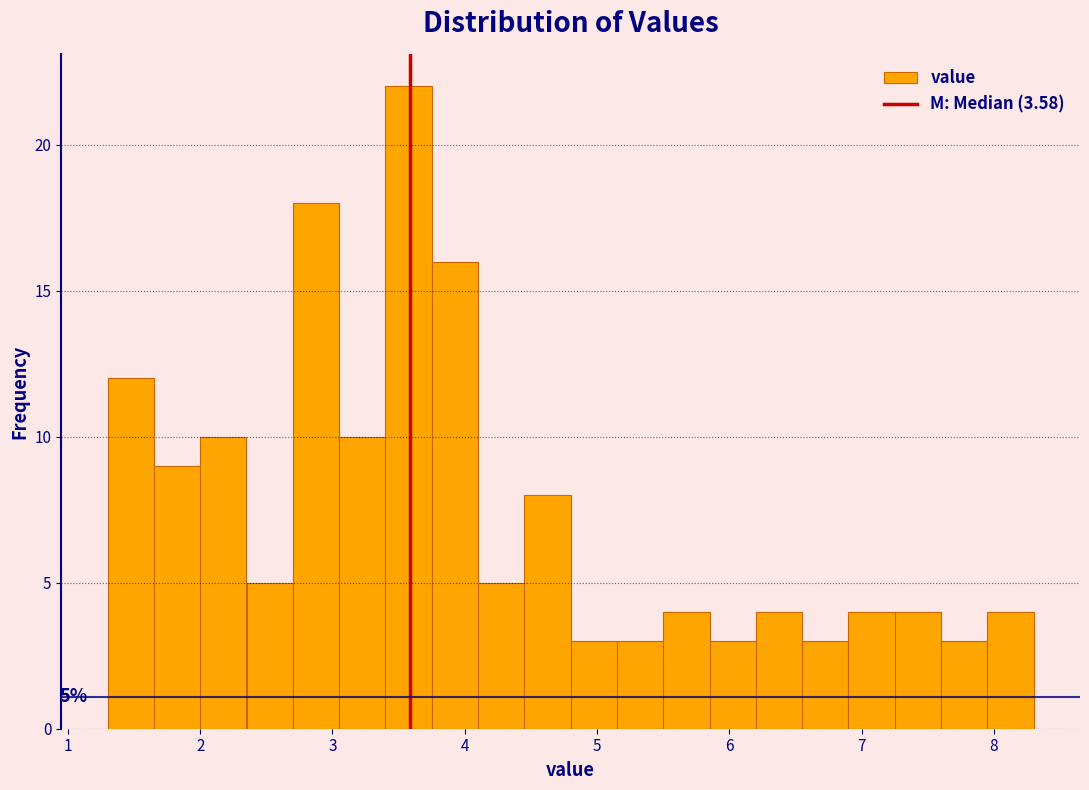

Read against the x-axis, roughly where is the centre of the tallest bar?

3.6